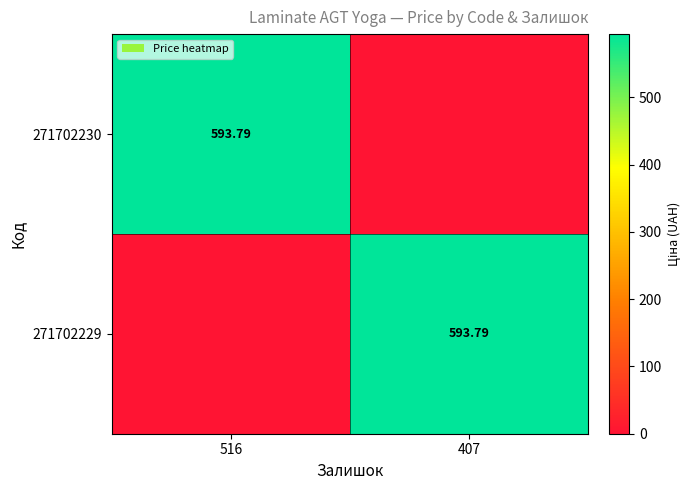

What is the maximum value shown in the chart?

593.8